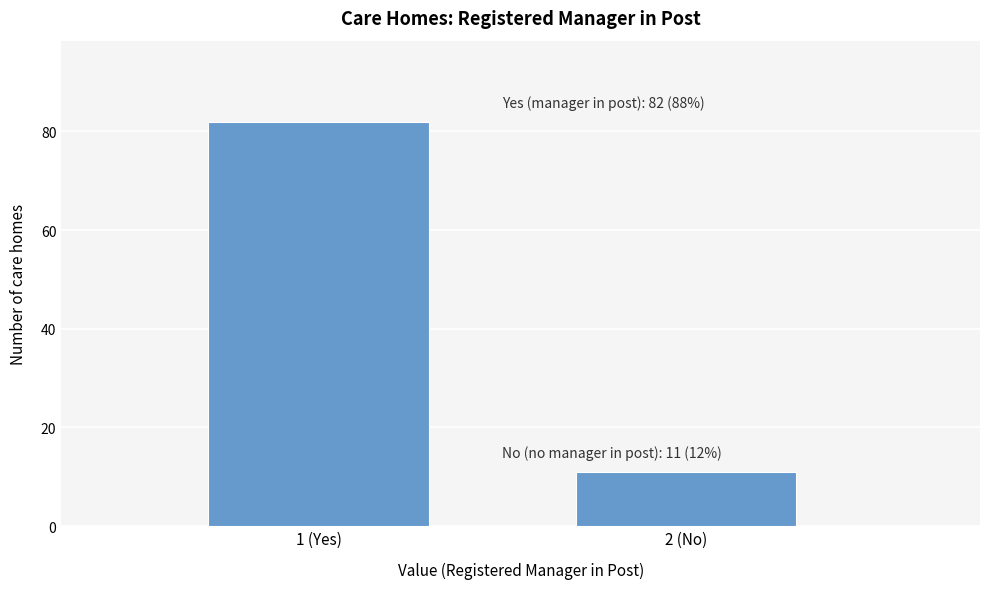

Reading right to left, list all the values displayed in this chart.

2 (No)=11	1 (Yes)=82